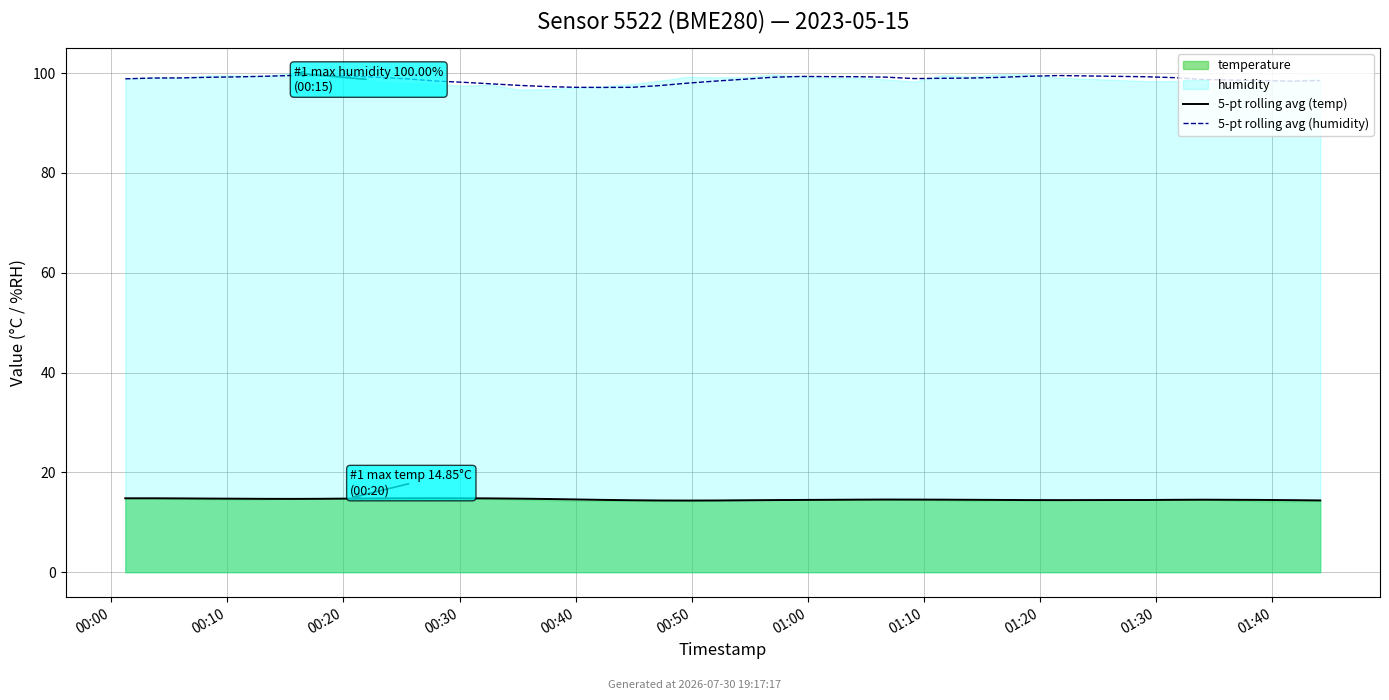

Reading right to left, what are all the values shown in this chart?

5-pt rolling avg (temp): 14.4	14.4	14.5	14.5	14.5	14.5	14.4	14.5	14.5	14.5	14.5	14.5	14.6	14.5	14.5	14.5	14.4	14.4	14.4	14.4	14.4	14.4	14.5	14.6	14.7	14.7	14.8	14.8	14.8	14.8	14.8	14.7	14.7	14.7	14.7	14.7	14.8	14.8	14.8	14.8
5-pt rolling avg (humidity): 98.5	98.4	98.5	98.7	99.1	99.3	99.5	99.3	99.1	99.0	99.0	98.9	99.2	99.3	99.3	99.3	99.2	98.8	98.4	98.0	97.5	97.1	97.1	97.1	97.3	97.5	97.8	98.2	98.4	98.9	99.2	99.4	99.5	99.5	99.4	99.2	99.2	99.0	99.0	98.8